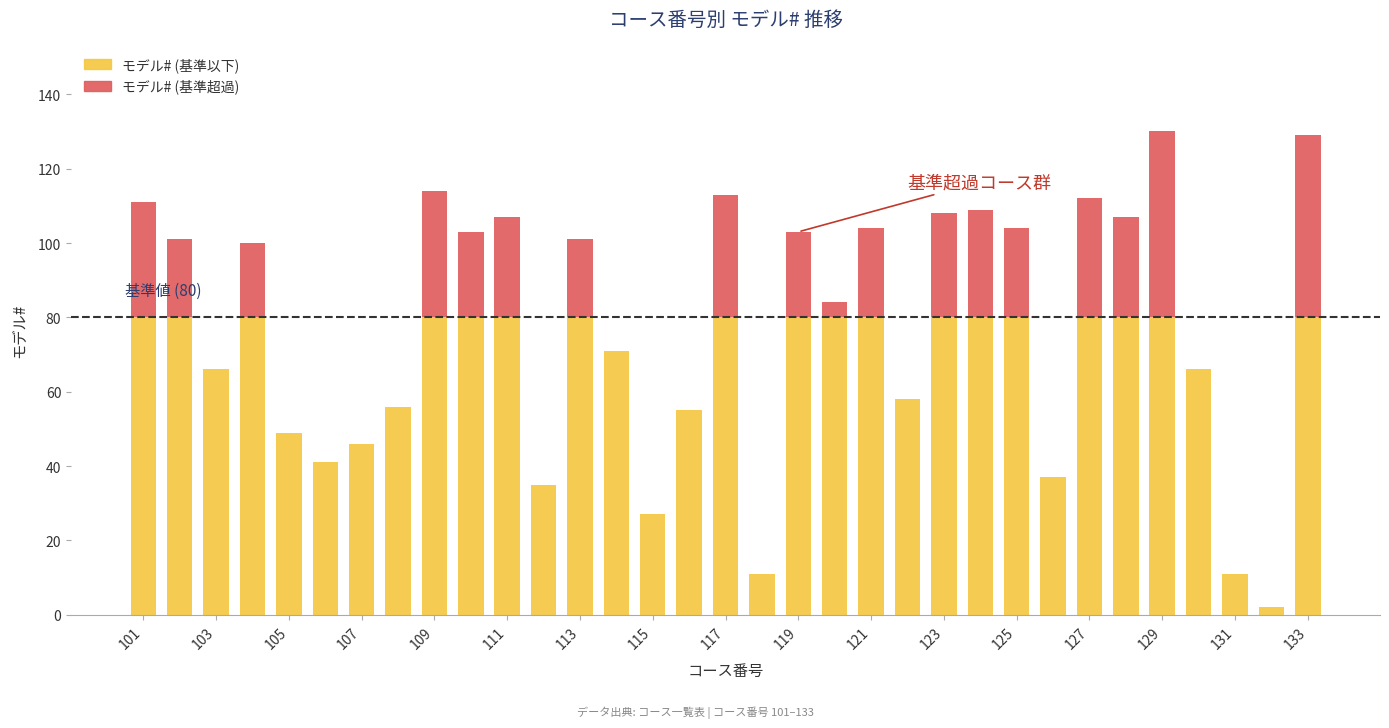

What is the highest value of the モデル# (基準以下) series?

80